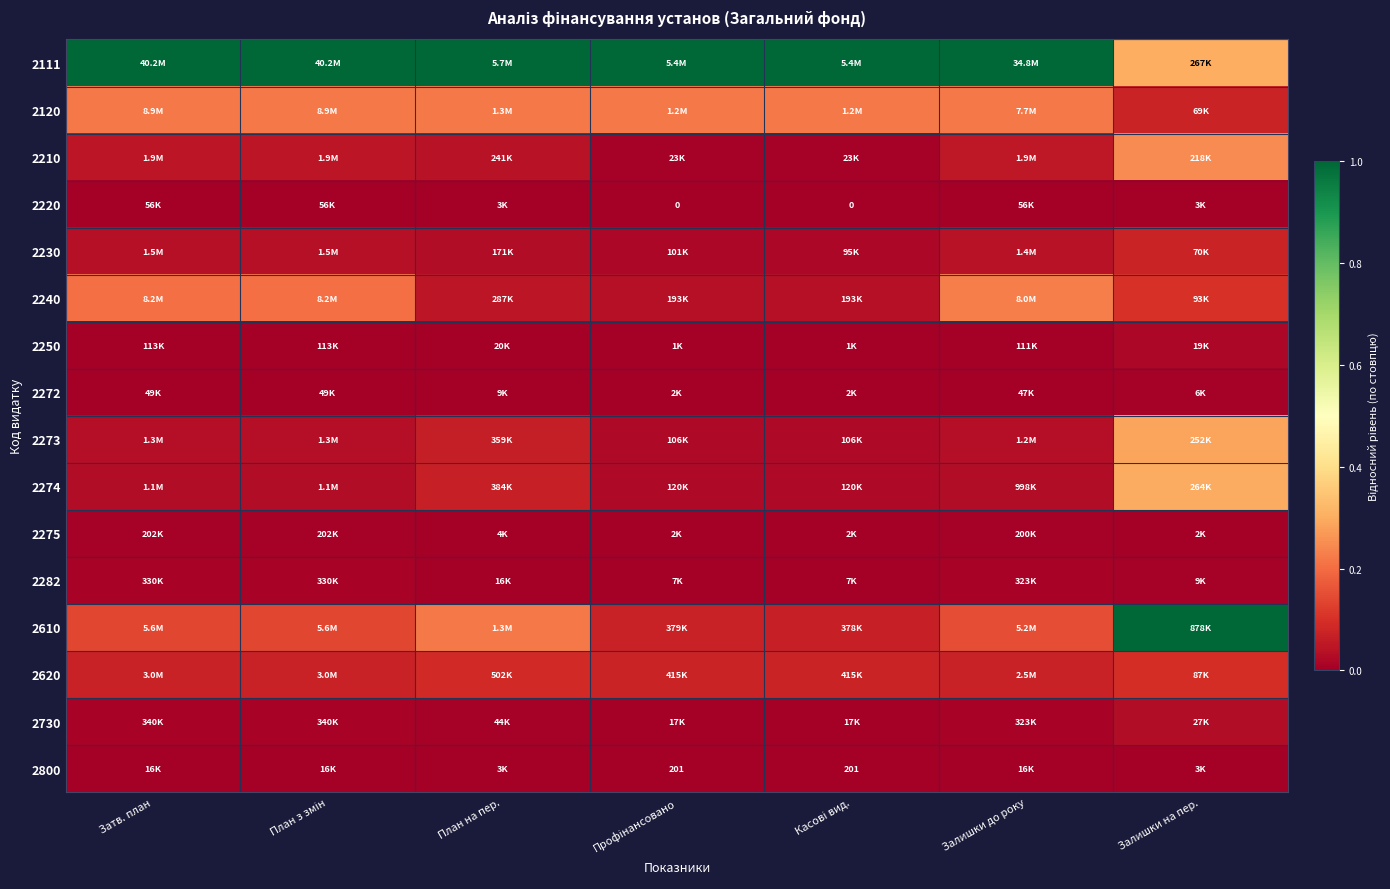

Is the value of 2240 at Касові вид. greater than the value of 2610 at План з змін?

No